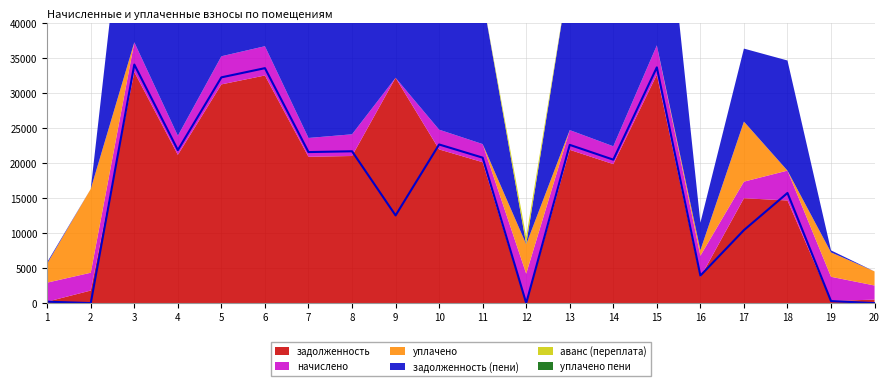

What are all the series names shown in the legend?

задолженность, задолженность (пени), начислено, уплачено, аванс (переплата), уплачено пени